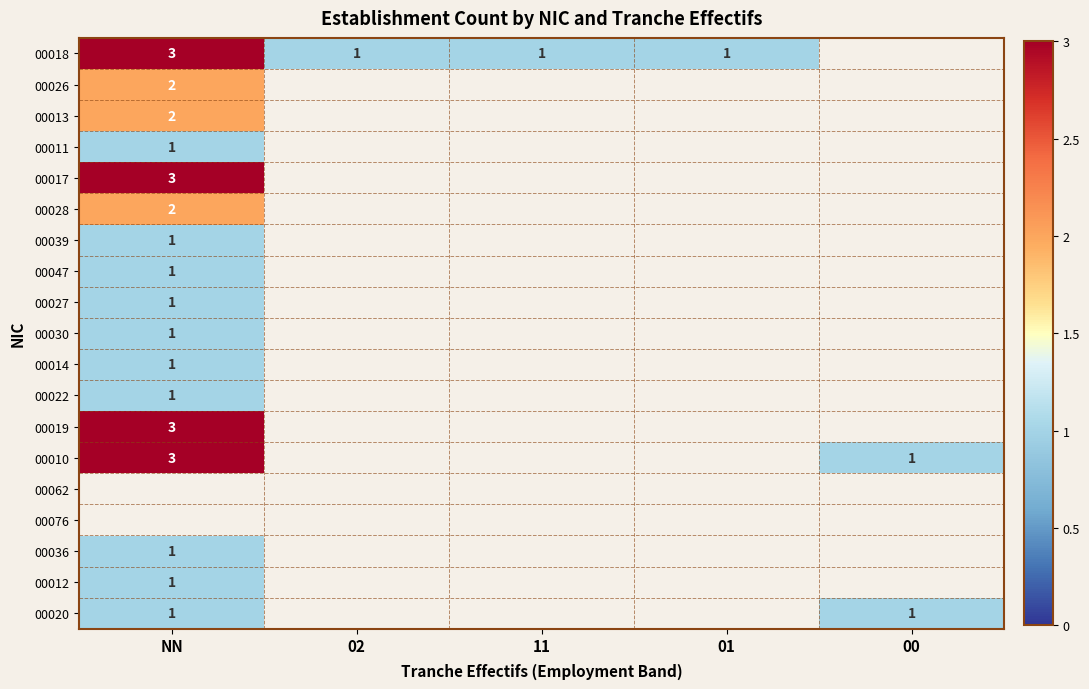

Which has a higher value, 02 or 00?

00